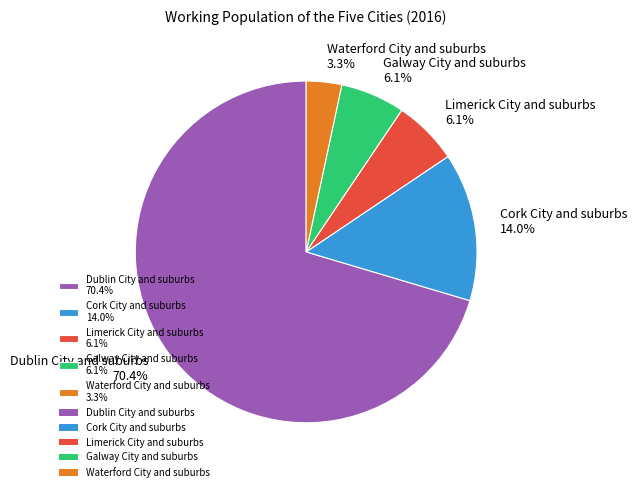

Does Cork City and suburbs represent more than half of the total?

No